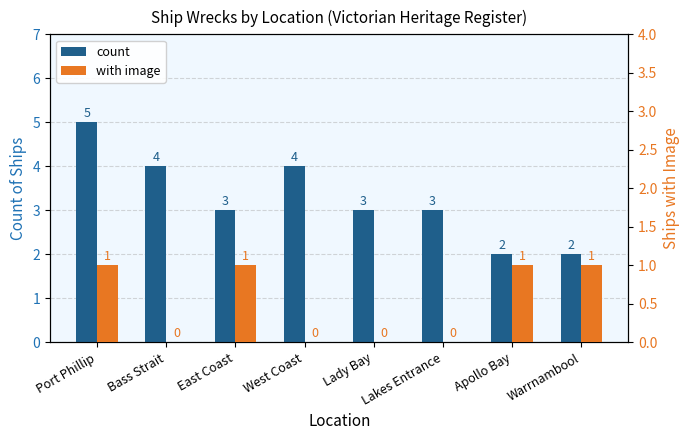

What is the minimum value for count?

2